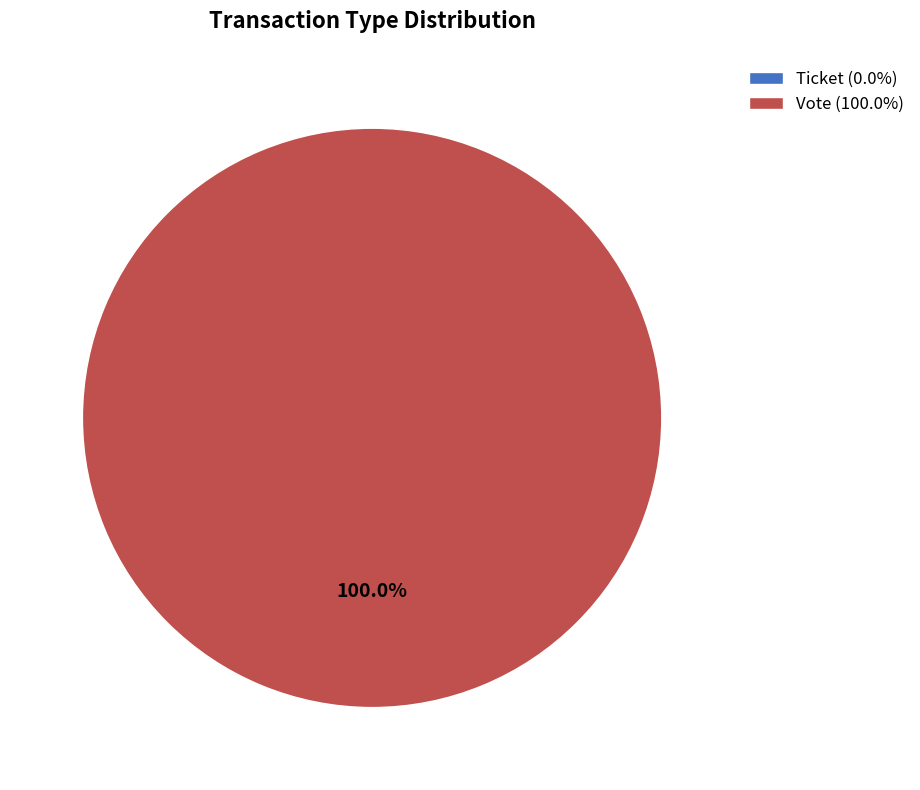

What is the majority slice?

Vote